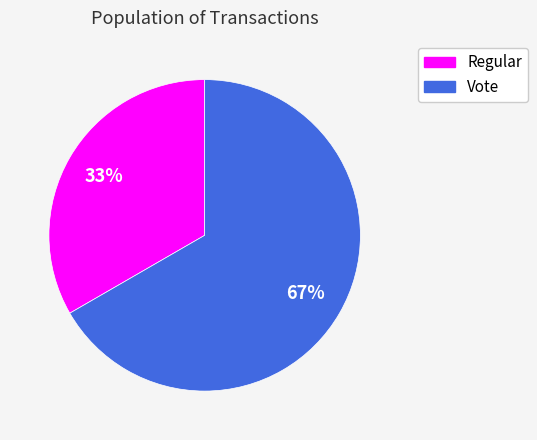

Combined, do Regular and Vote account for over 50%?

Yes